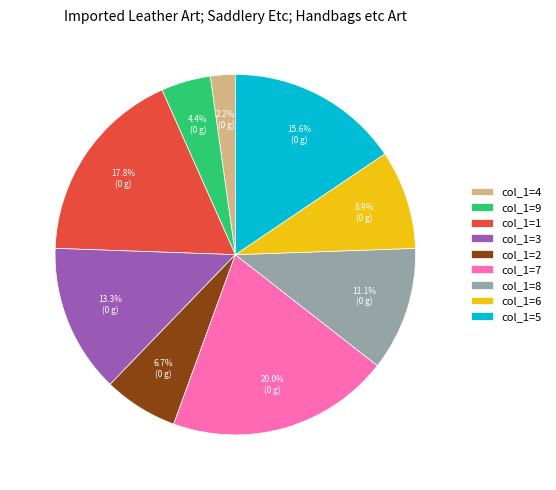

Which slice is the largest?

col_1=7